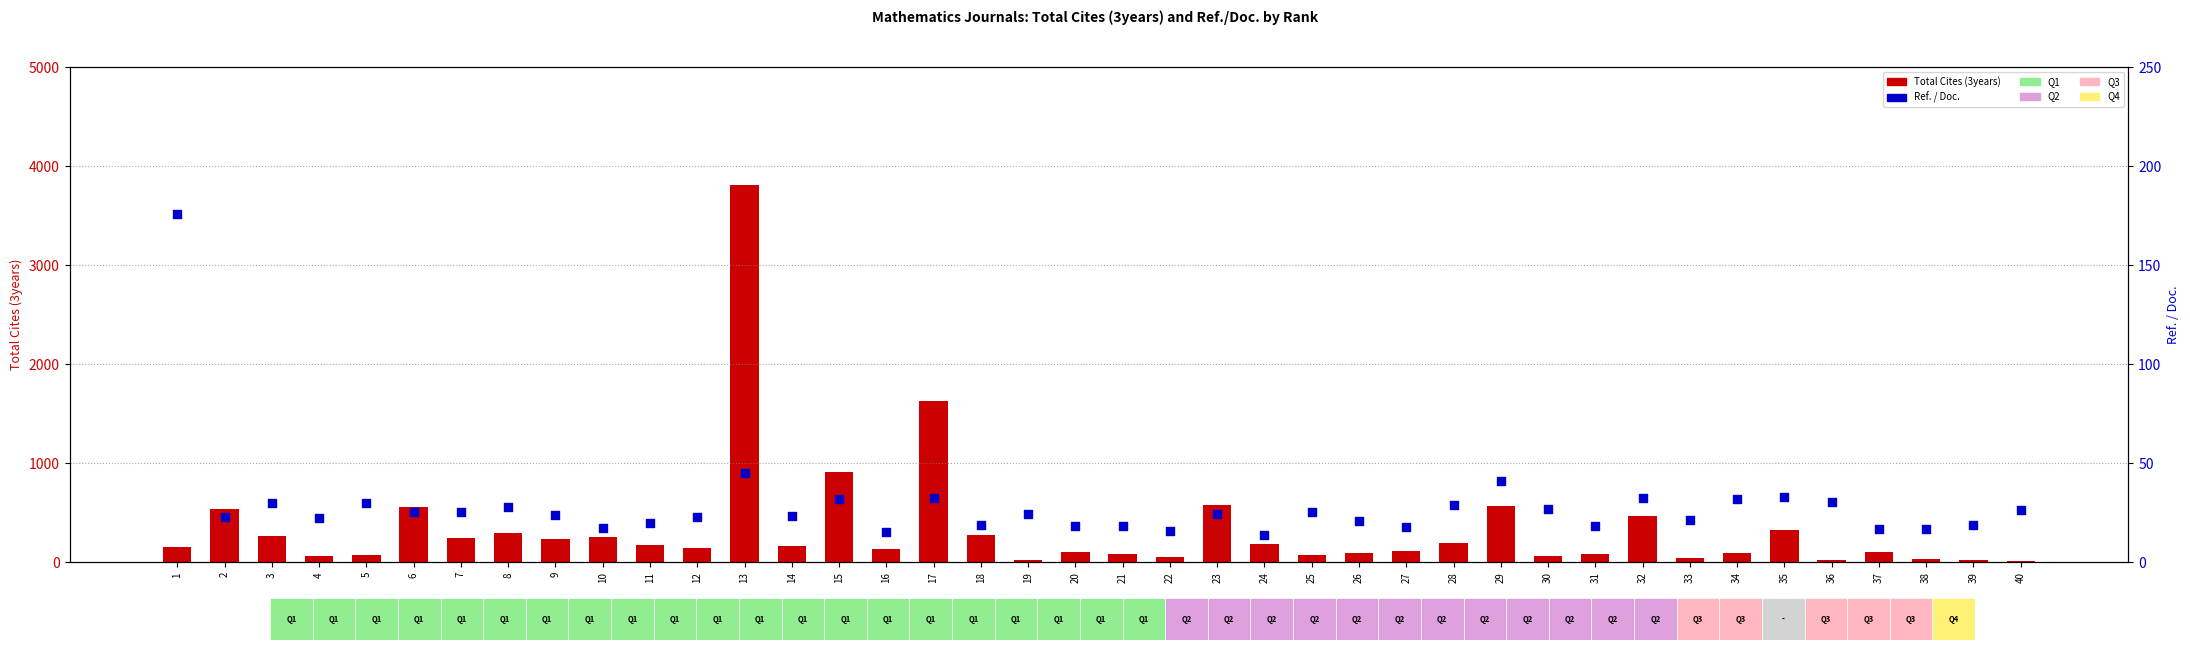

Is the value of Total Cites (3years) at 28 greater than the value of Ref. / Doc. at 34?

Yes